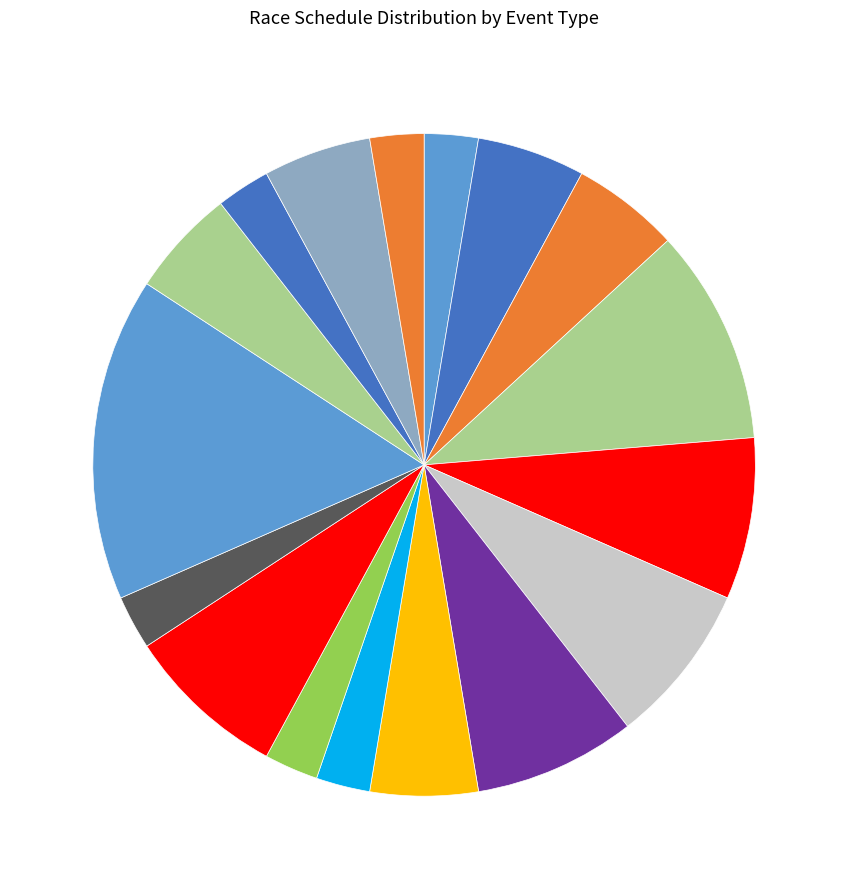

Count the number of slices in the pie.

17